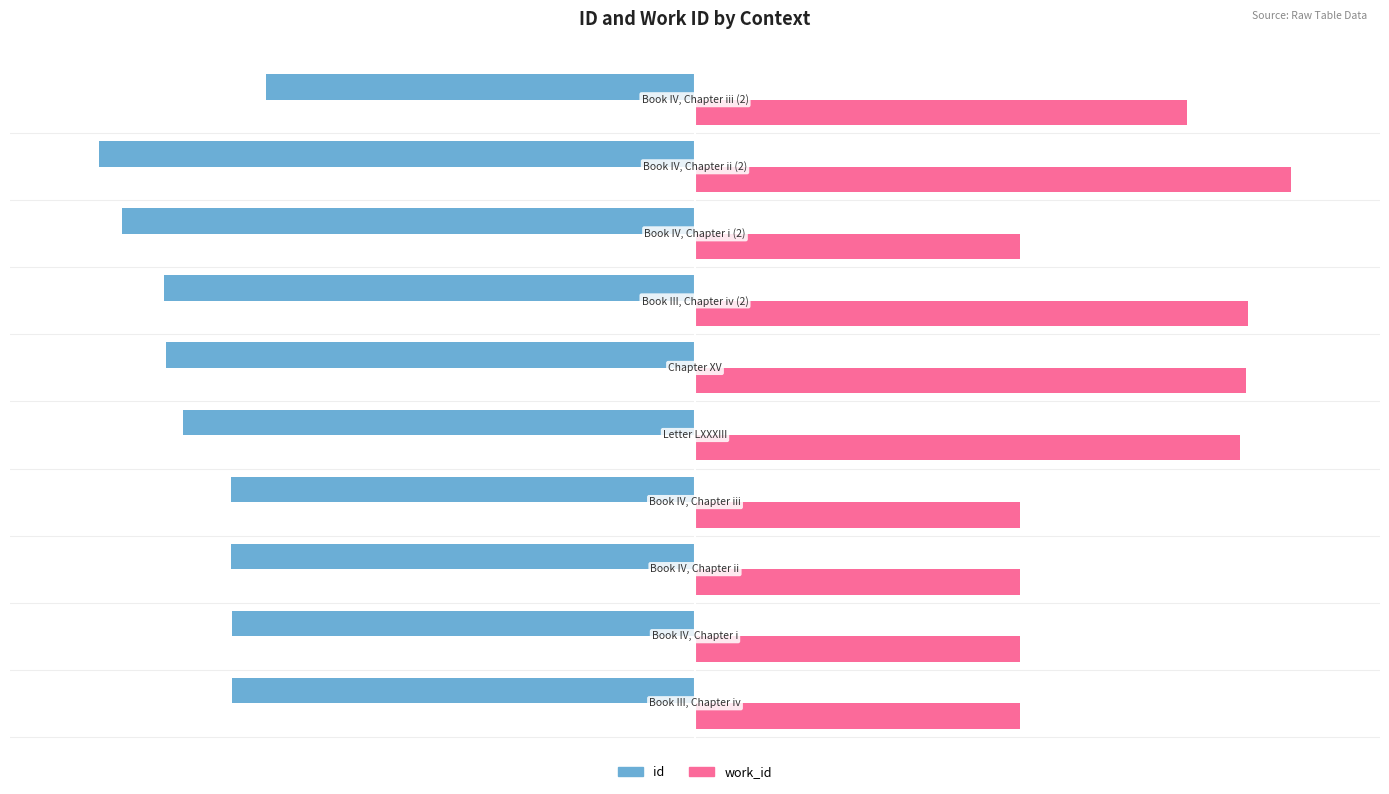

Which series has the largest total across all categories?

work_id